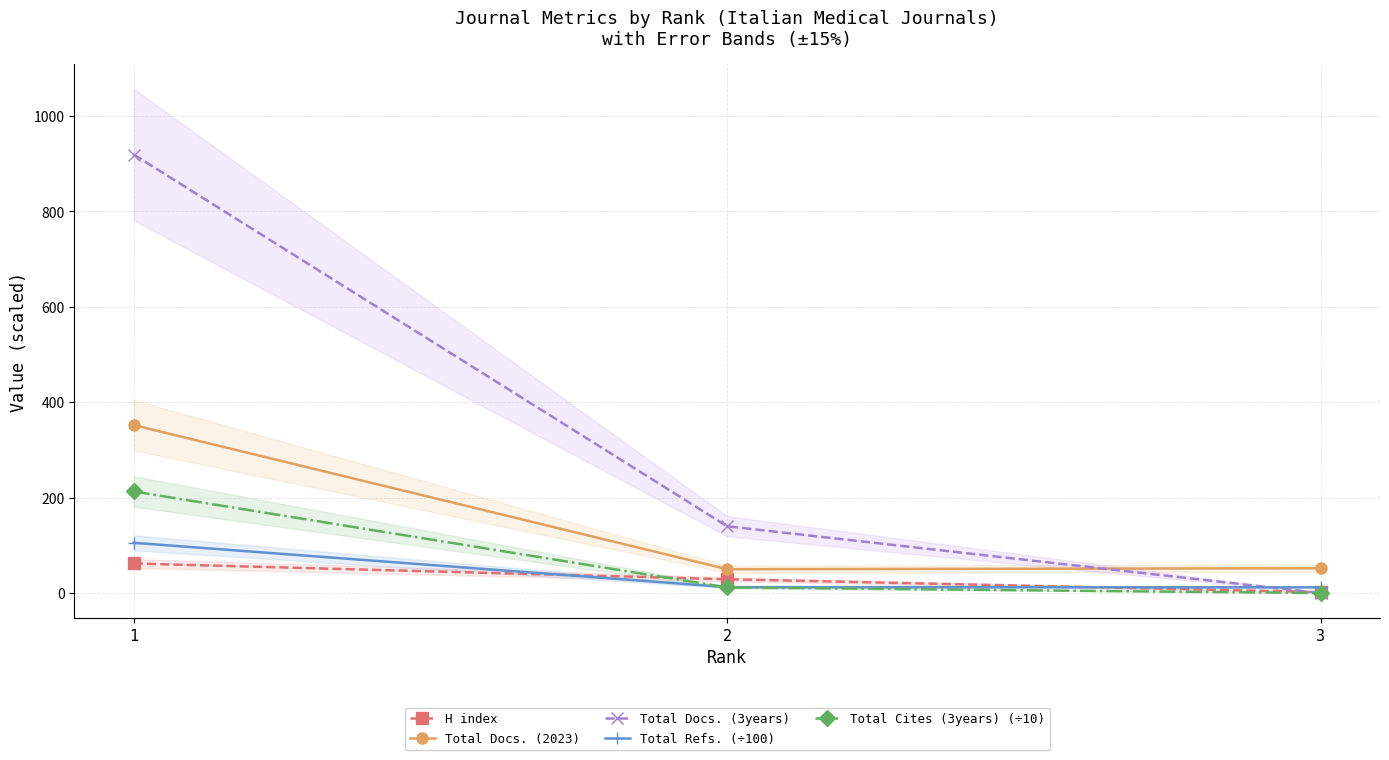

What are all the series names shown in the legend?

H index, Total Docs. (2023), Total Docs. (3years), Total Refs. (÷100), Total Cites (3years) (÷10)